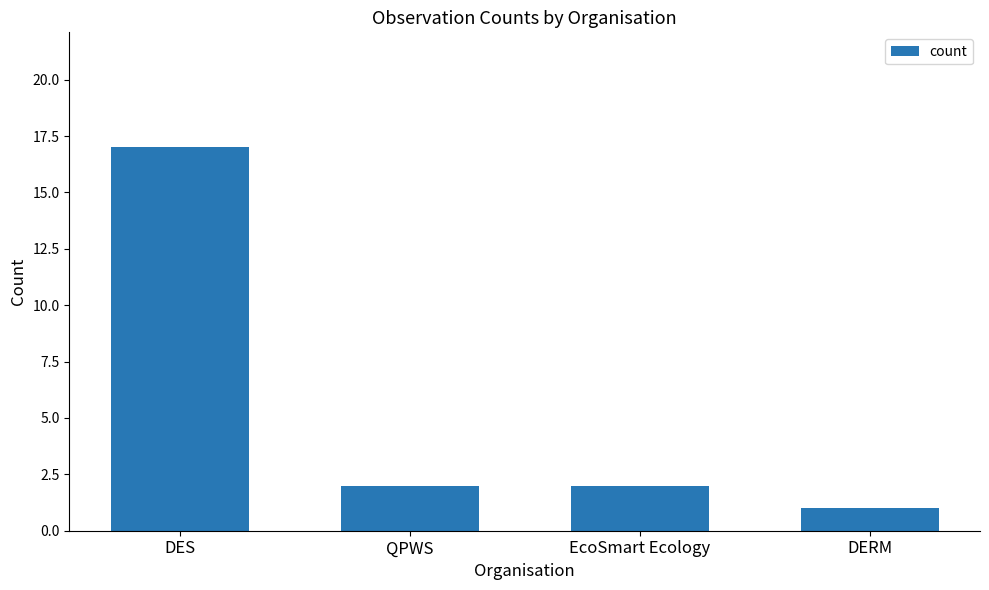

What is the label of the 1st bar from the left?

DES